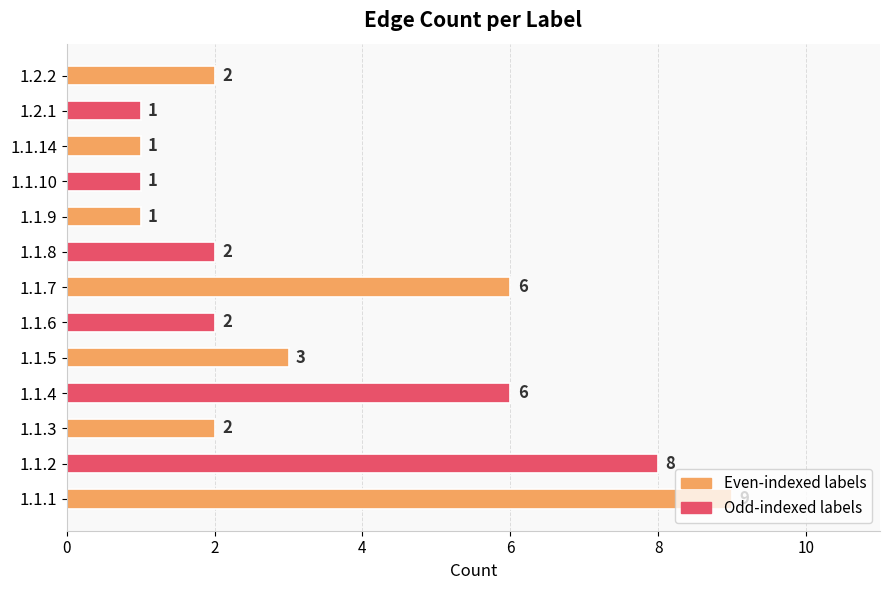

At which category does the chart reach its peak across all series?

1.1.1